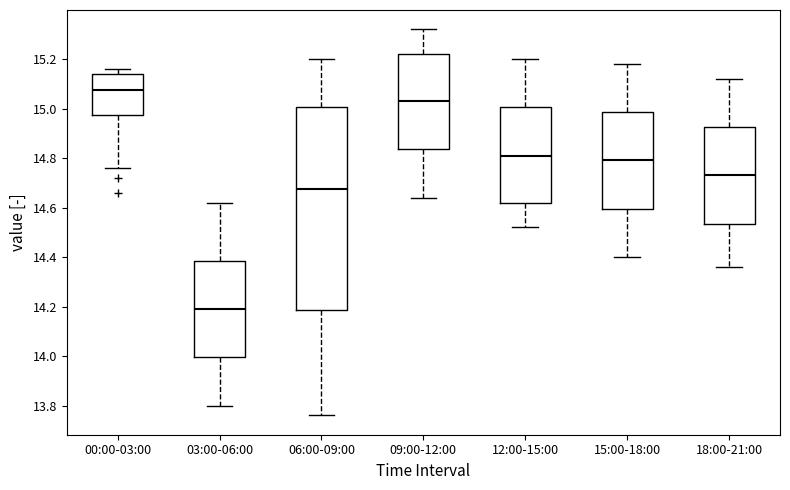

Which box is the tallest, from its lower edge to its upper edge?

06:00-09:00